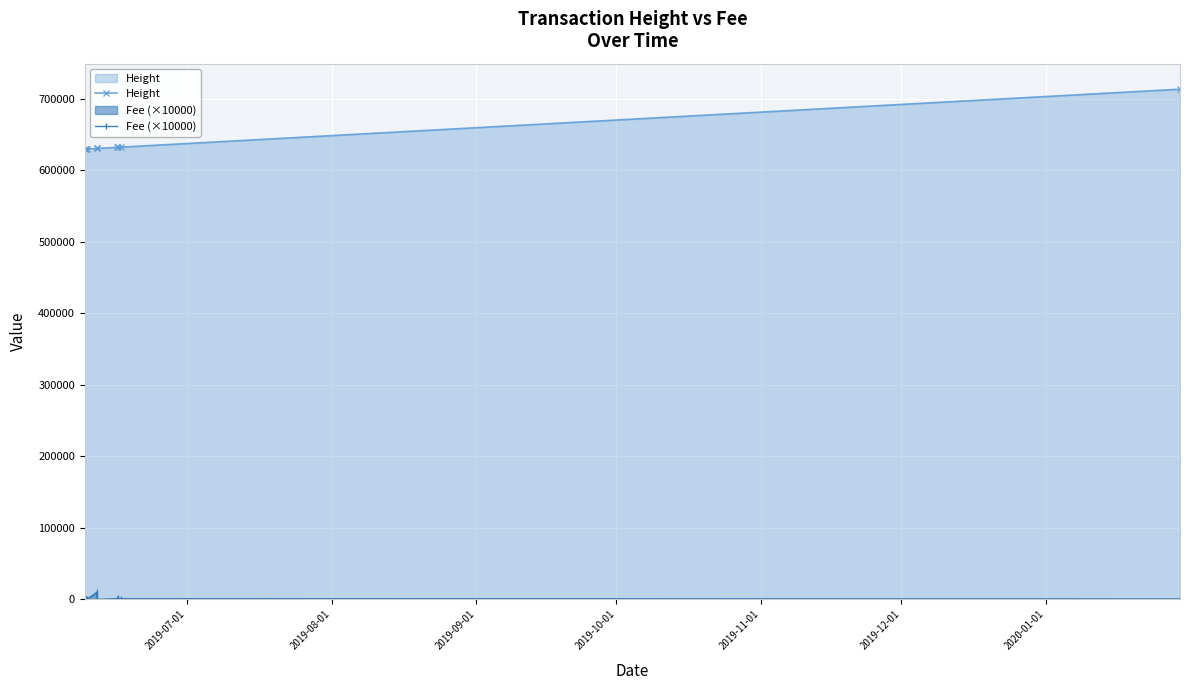

What is the value of the Height point at the 3rd from the left?

629976.0